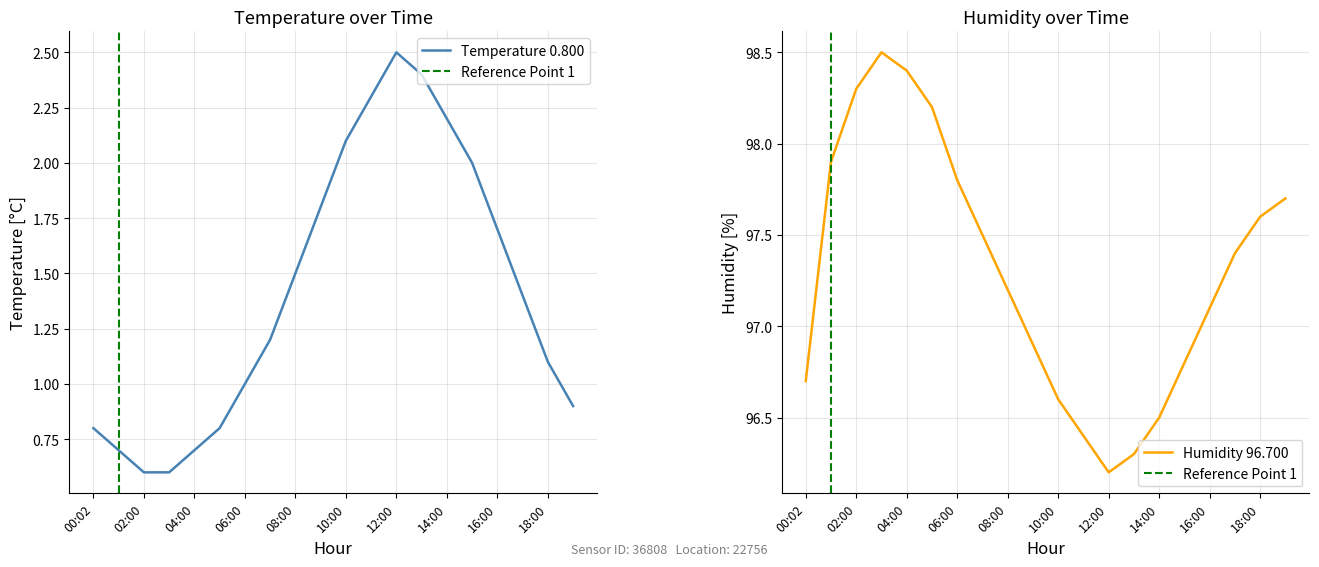

What is the total value across all series at 04:00?

99.1